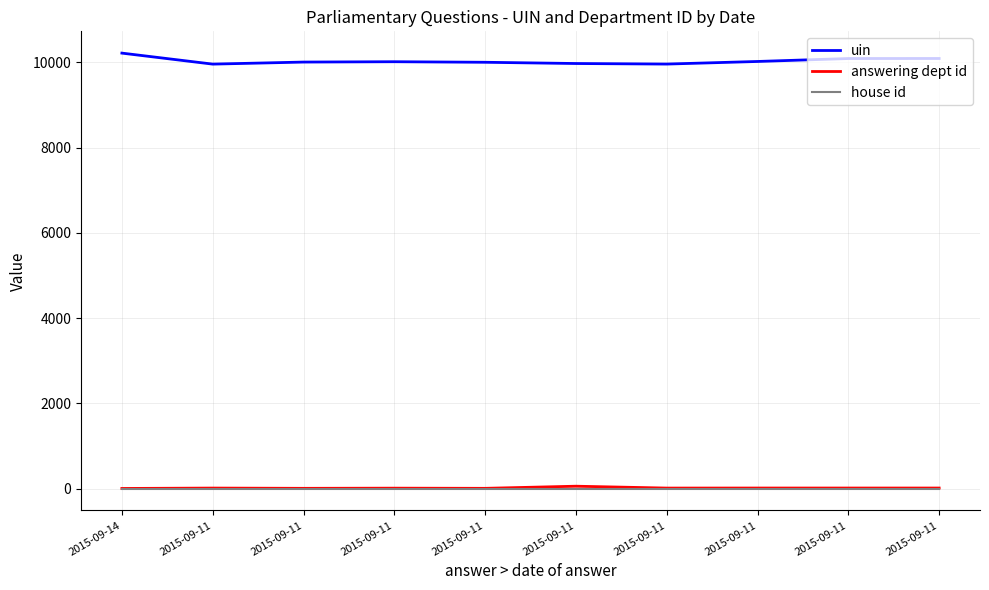

Does the chart have visible grid lines?

Yes